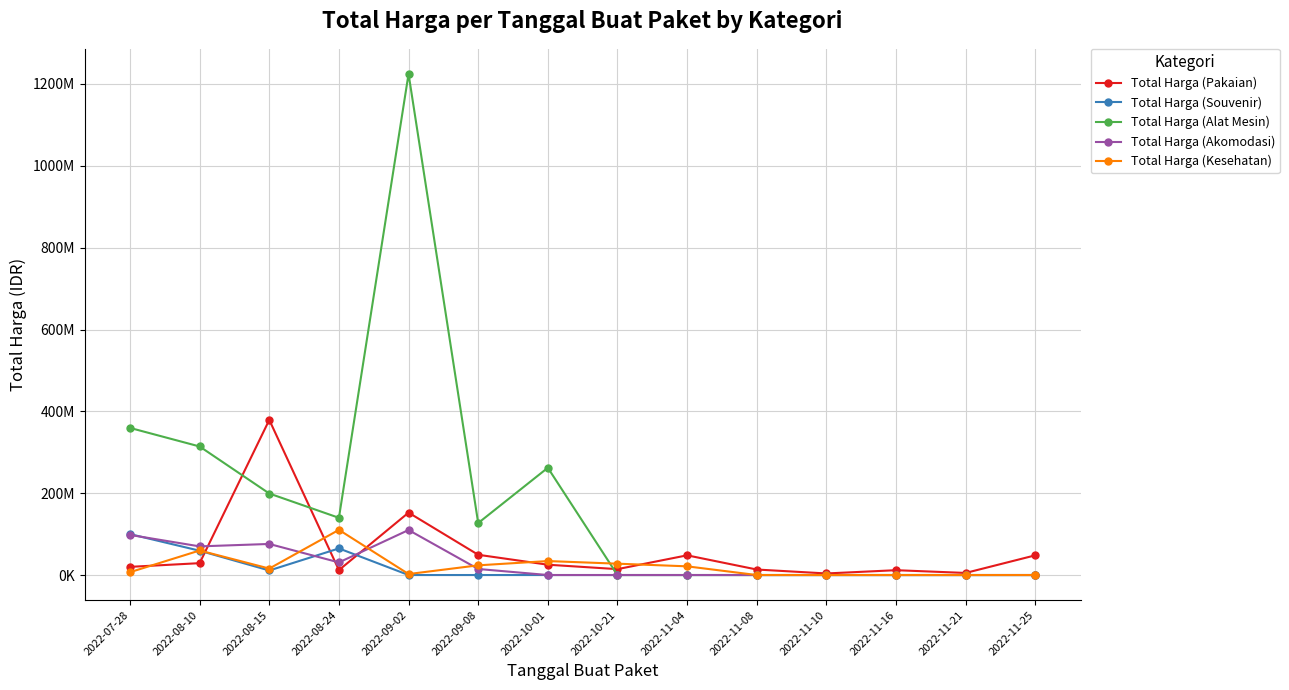

Reading right to left, list all the values displayed in this chart.

Total Harga (Pakaian): 48140000	5093000	11800000	3825000	13442000	48140000	14400000	25200000	49478000	152477000	12000000	379075000	29000000	19950000
Total Harga (Souvenir): 0	0	0	0	0	0	0	0	0	0	65000000	11100000	59375000	100000000
Total Harga (Alat Mesin): 0	0	0	0	0	0	0	262118150	127000000	1224682000	139800000	199200000	314121780	359500000
Total Harga (Akomodasi): 0	0	0	0	0	0	0	0	14750000	110000000	30800000	75920000	70000000	98000000
Total Harga (Kesehatan): 0	0	0	0	0	21231000	27720000	34132505	23680800	2395750	110389990	15787200	59935000	6936000